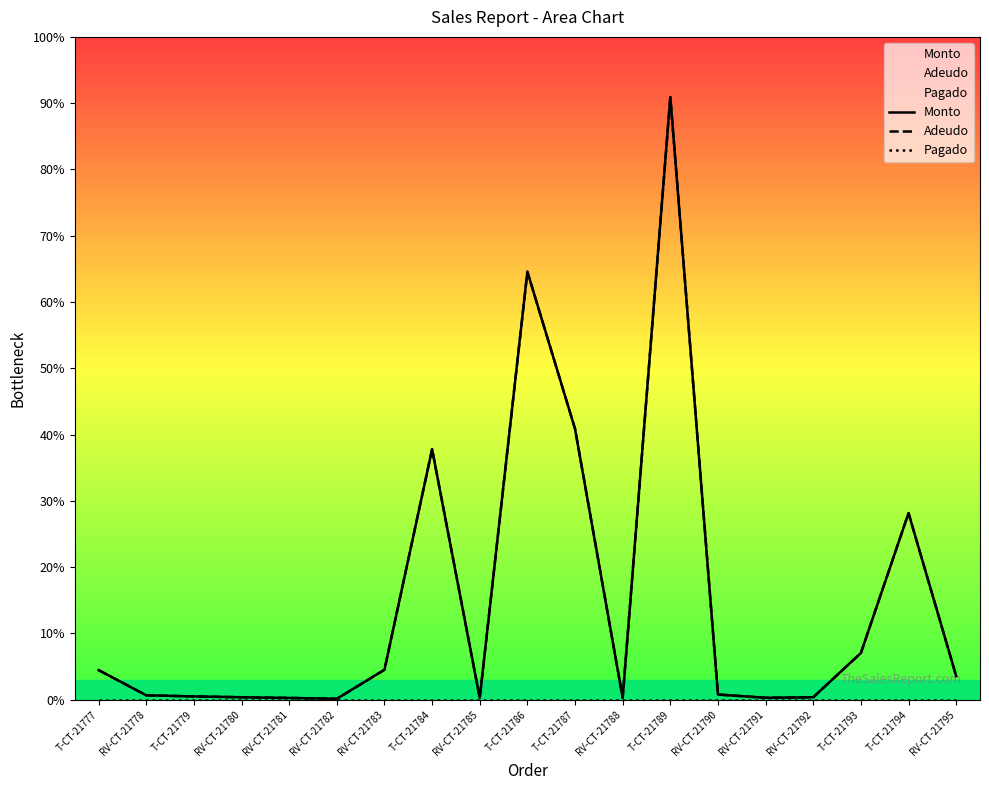

Is it true that Monto equals 0.4 at RV-CT-21791?

False